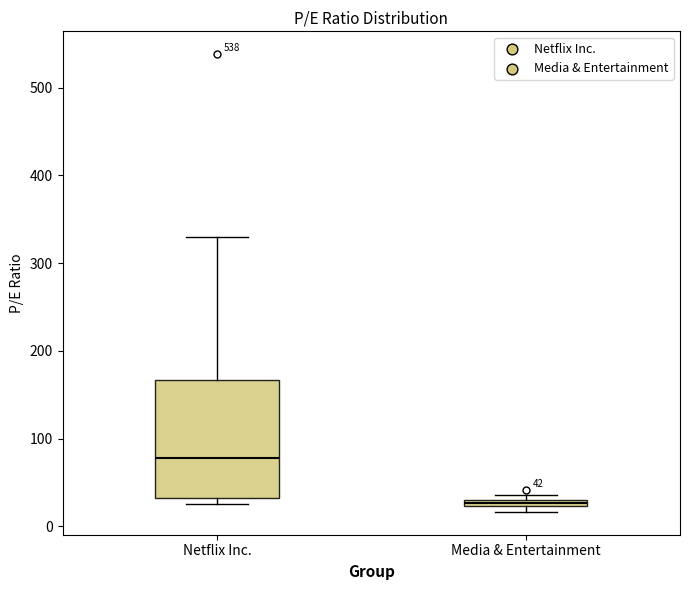

Which box has the lowest median line?

Media & Entertainment